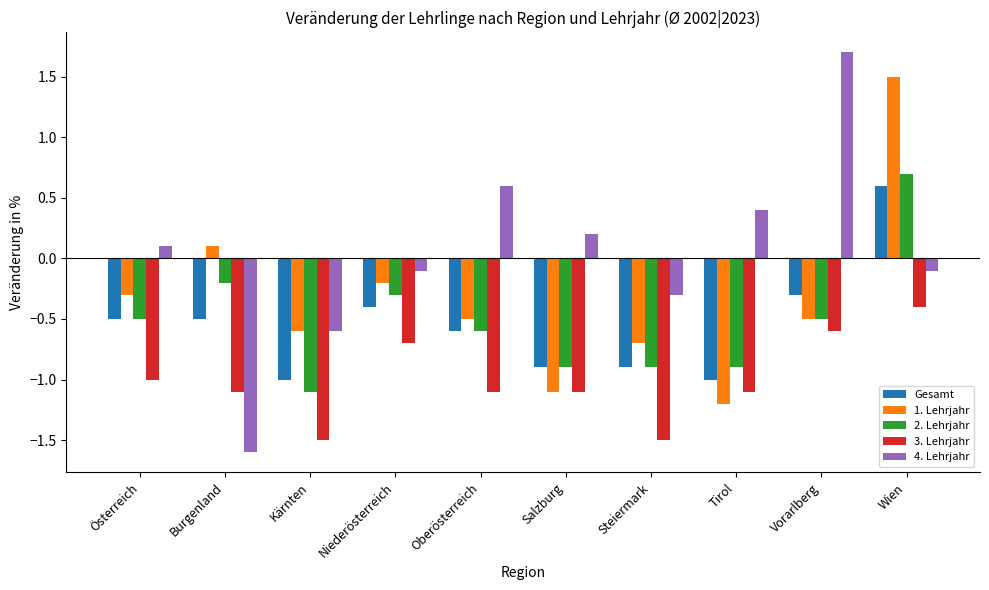

What is the approximate value of 3. Lehrjahr at Vorarlberg?

-0.6